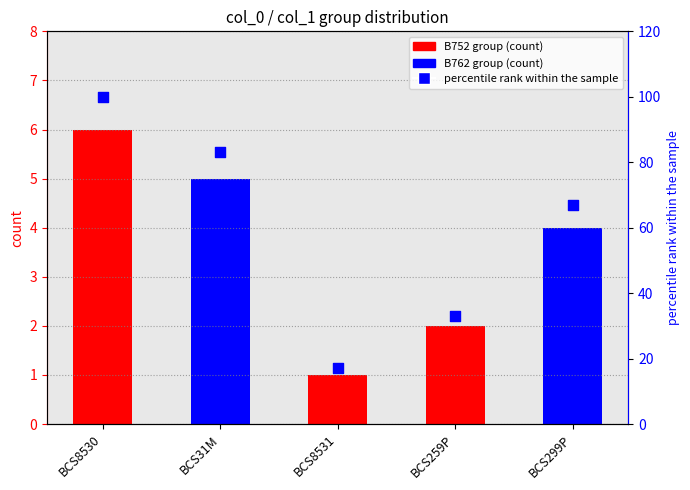

Which series has the widest spread of Y values?

percentile rank within the sample